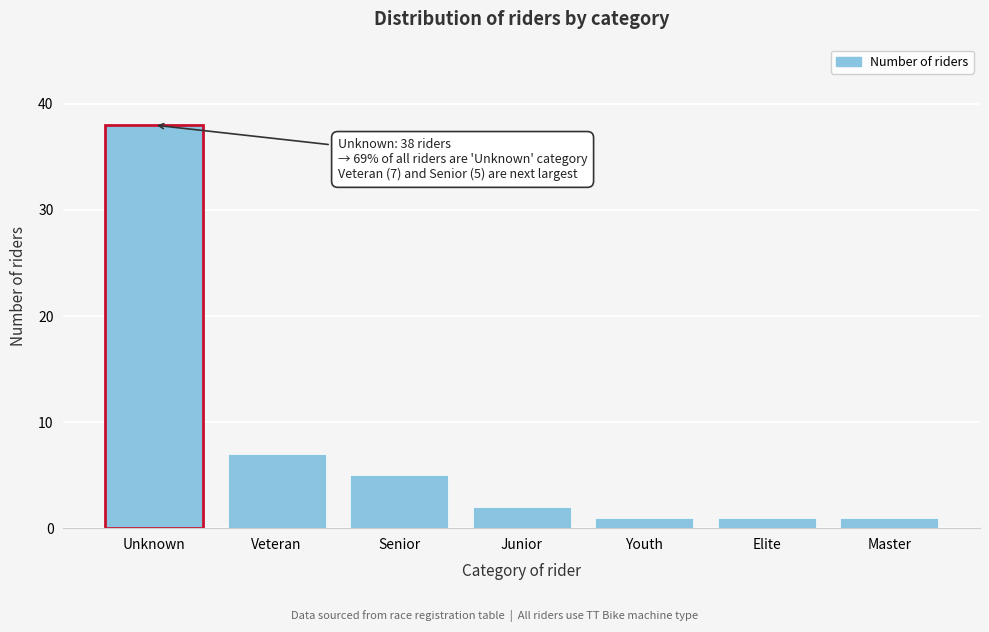

Reading left to right, extract all data points from this chart.

38	7	5	2	1	1	1